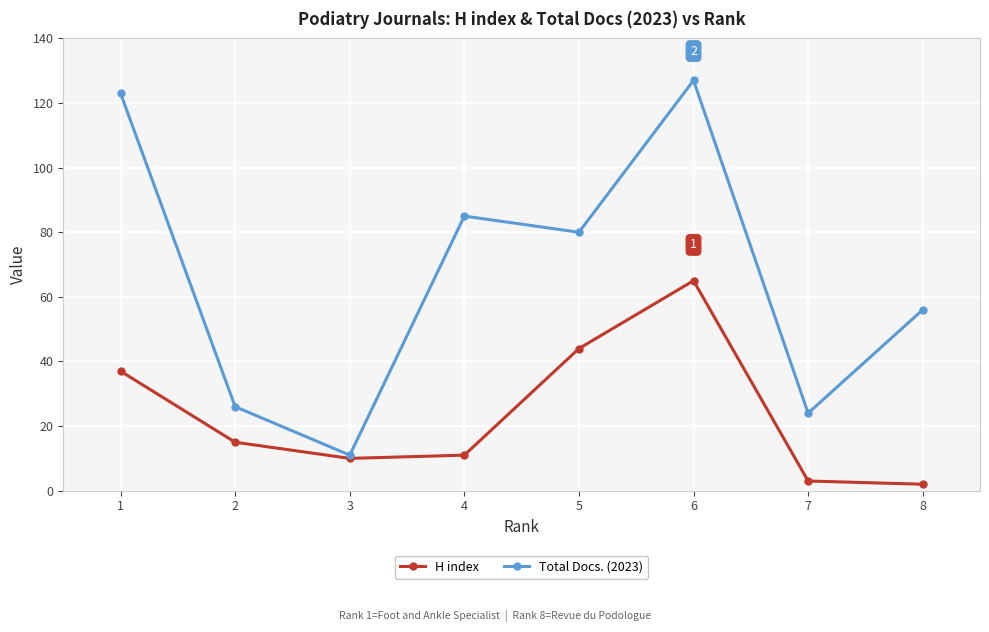

Where does the H index series first go above 15?

1